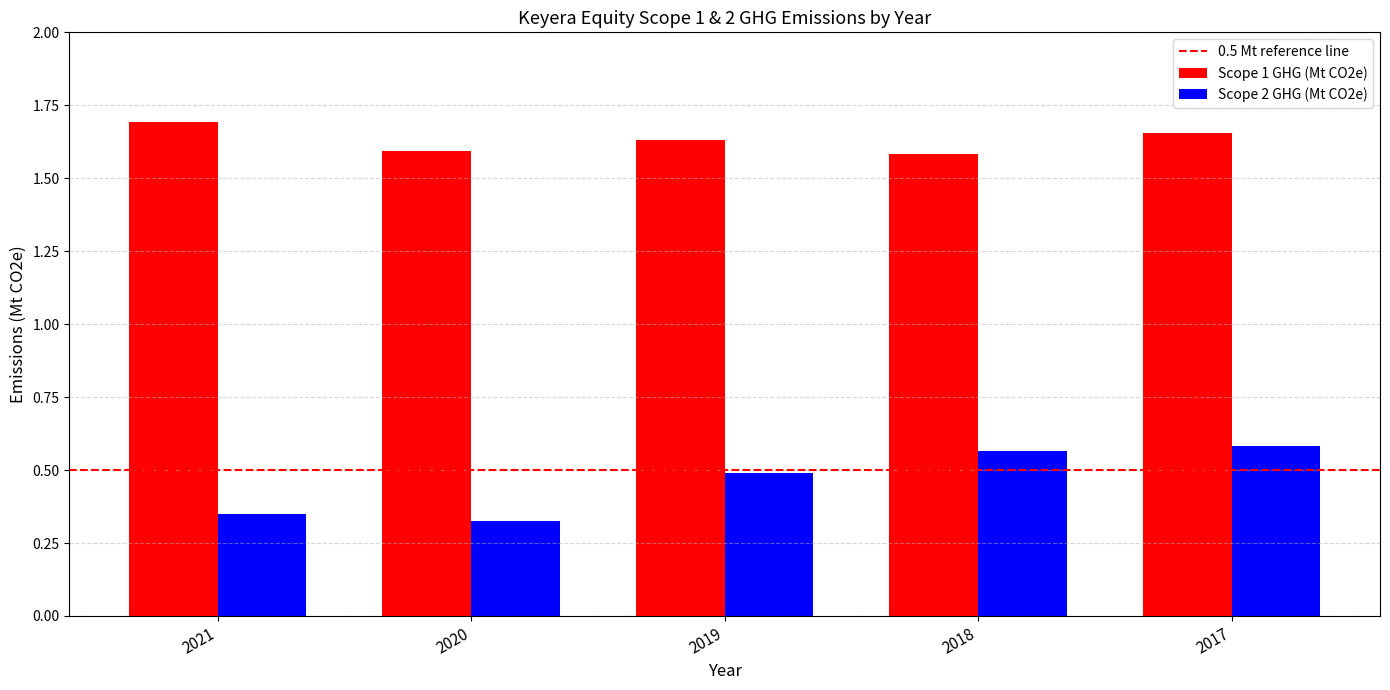

Rank the series by their average value, from lowest to highest.

Scope 2 GHG (Mt CO2e), Scope 1 GHG (Mt CO2e)